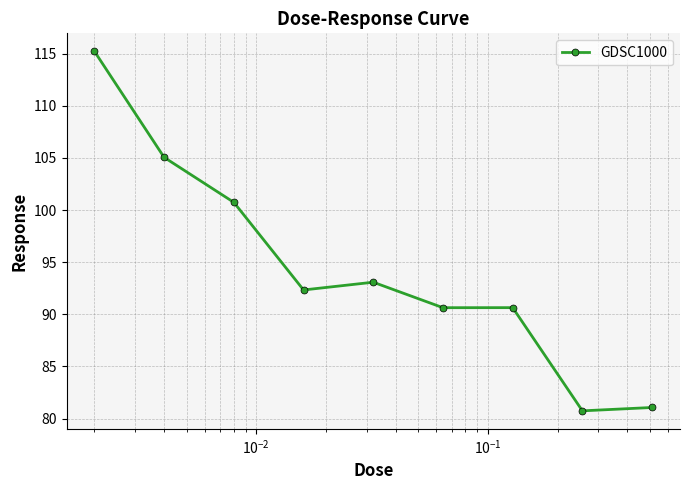

What is the greatest value displayed?

115.2